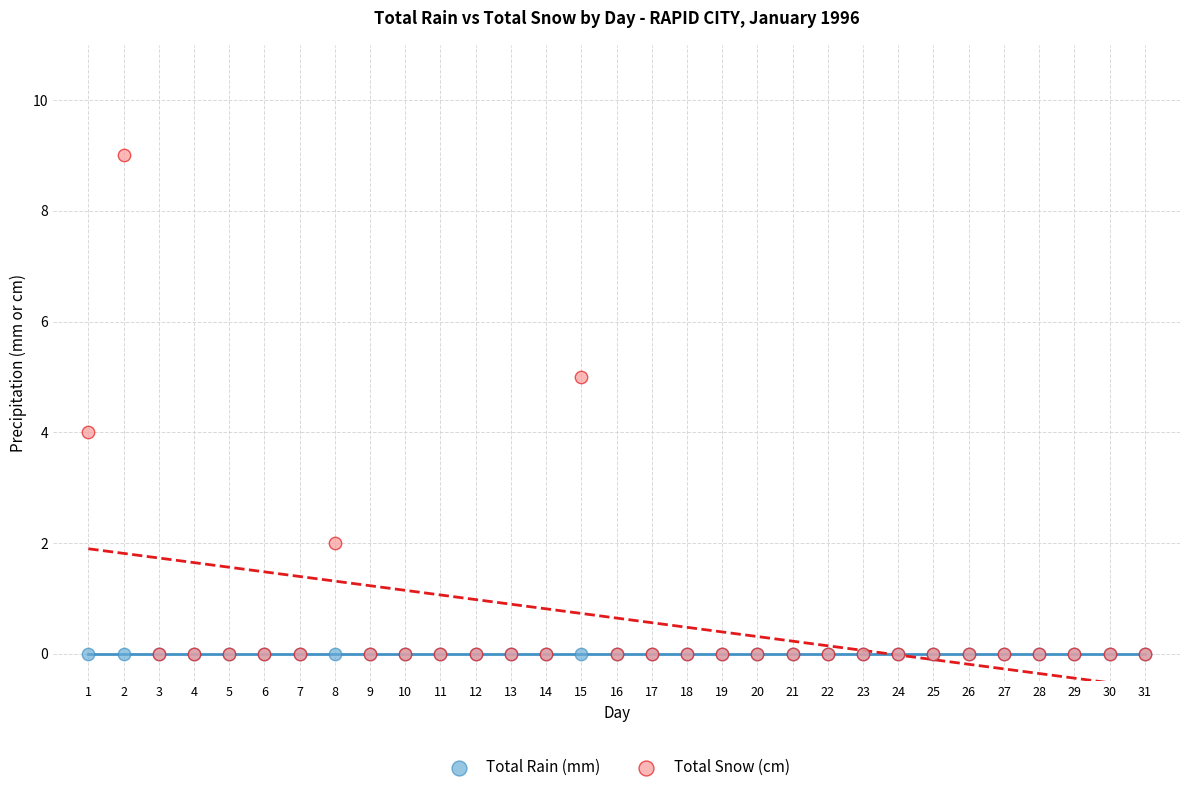

Which series contains the highest Y value?

Total Snow (cm)